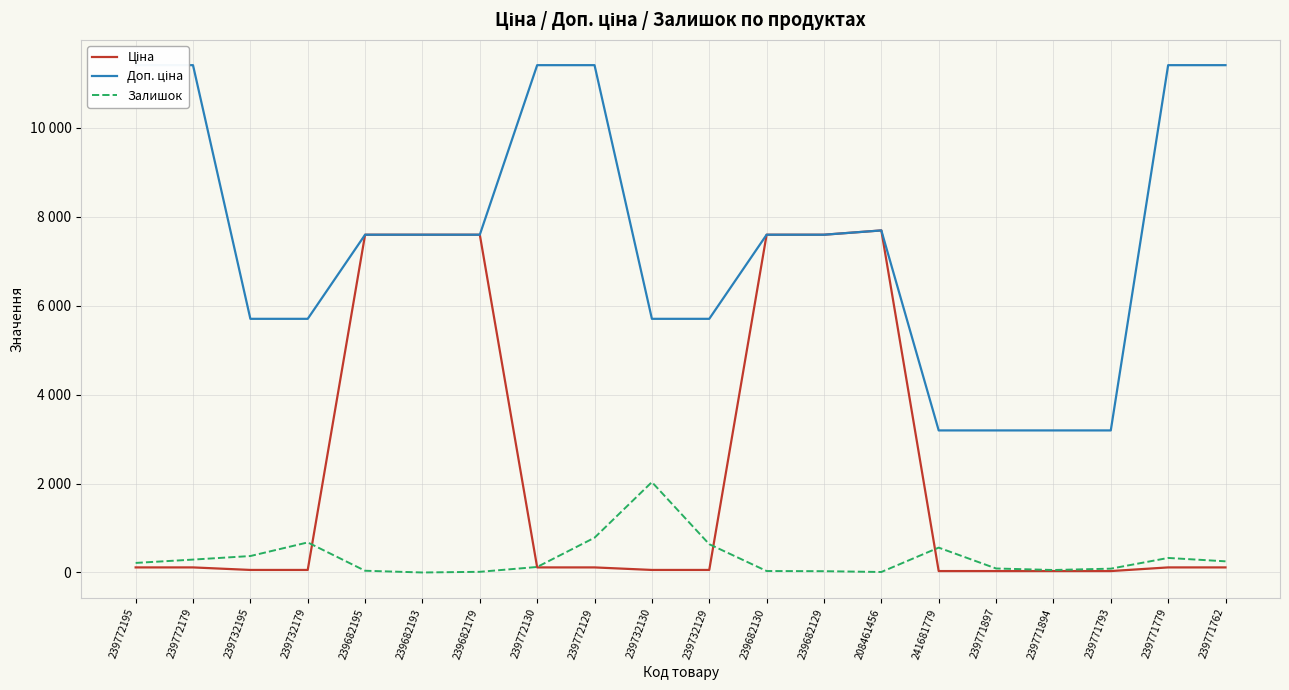

Is the value of Залишок at 239682129 greater than the value of Ціна at 239771894?

No